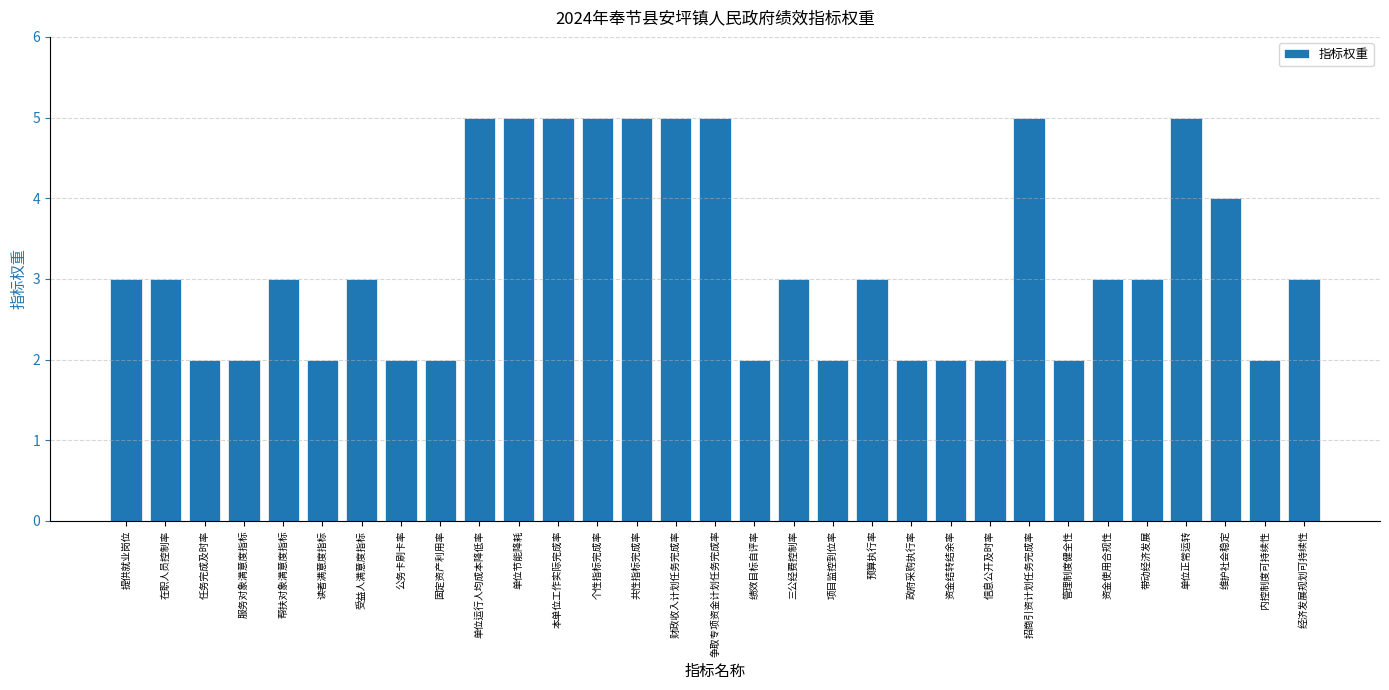

What is the label of the 12th bar from the right?

预算执行率